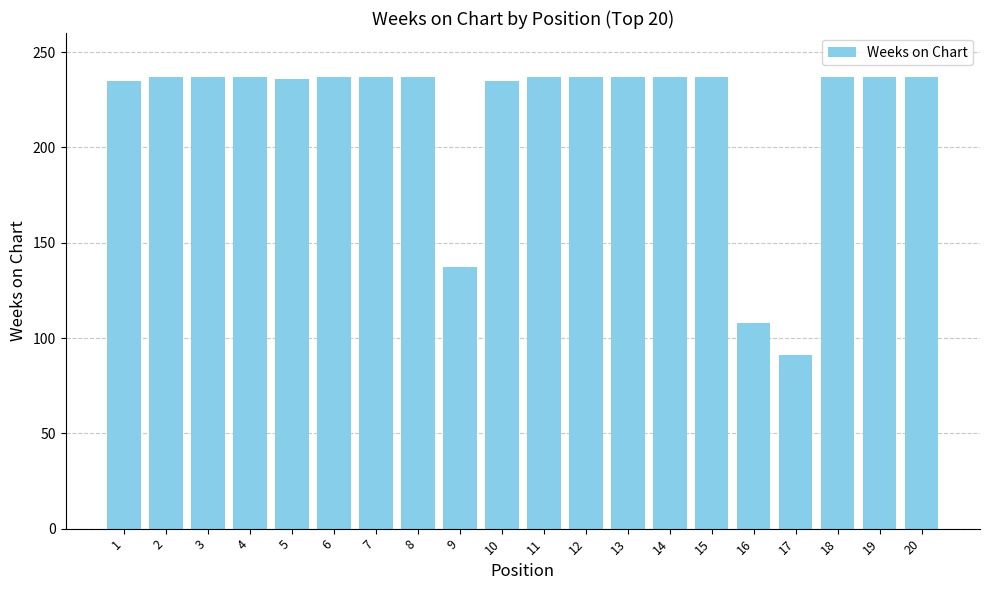

What is the change in value from 14 to 17?

-146